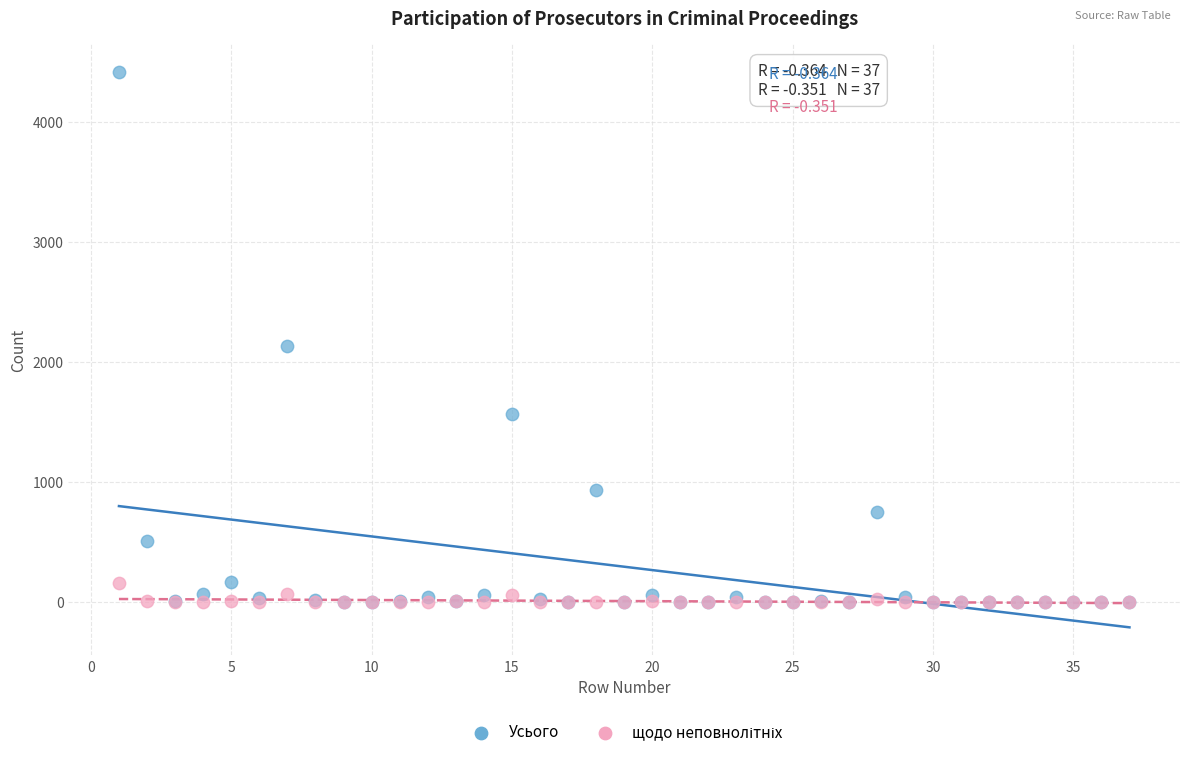

Which series has the widest spread of Y values?

Усього